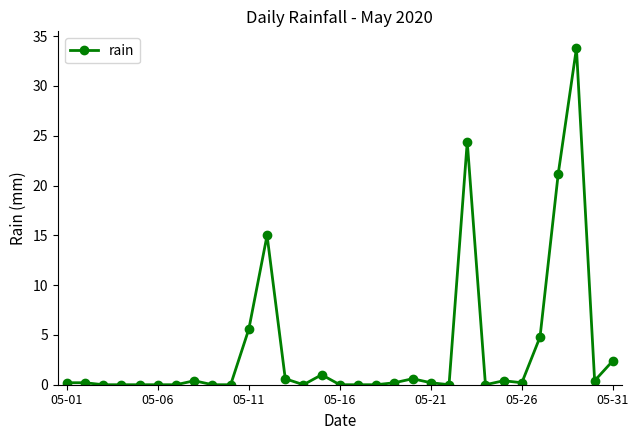

What is the sum of all values?

111.6